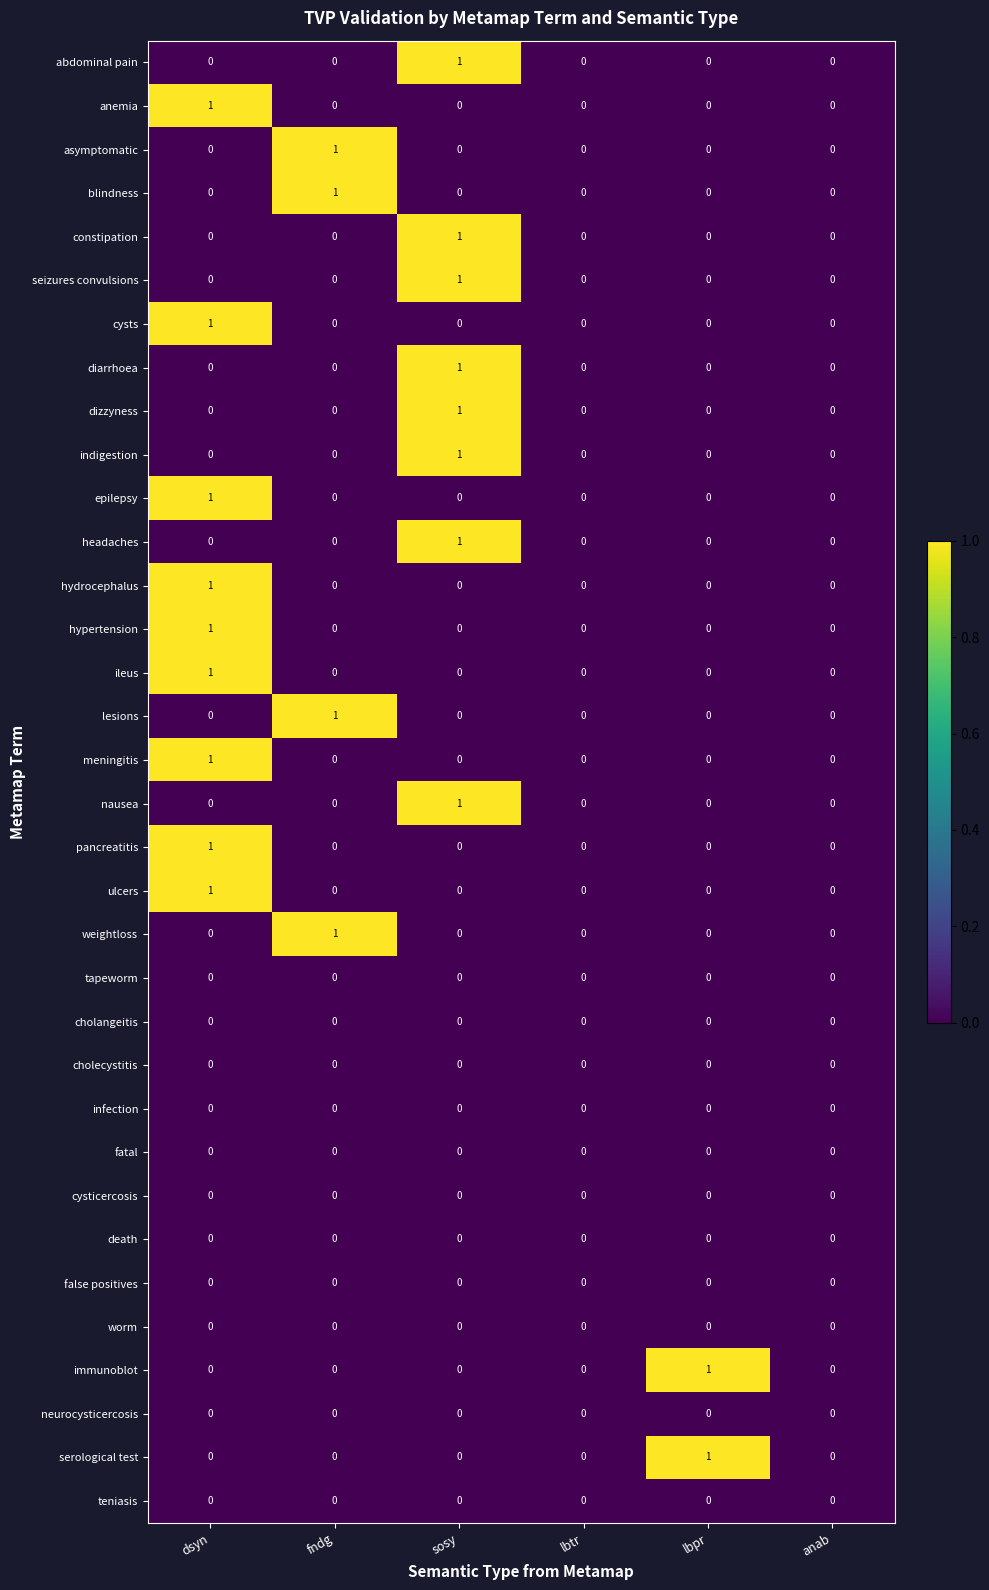

At which label does pancreatitis reach its peak?

dsyn